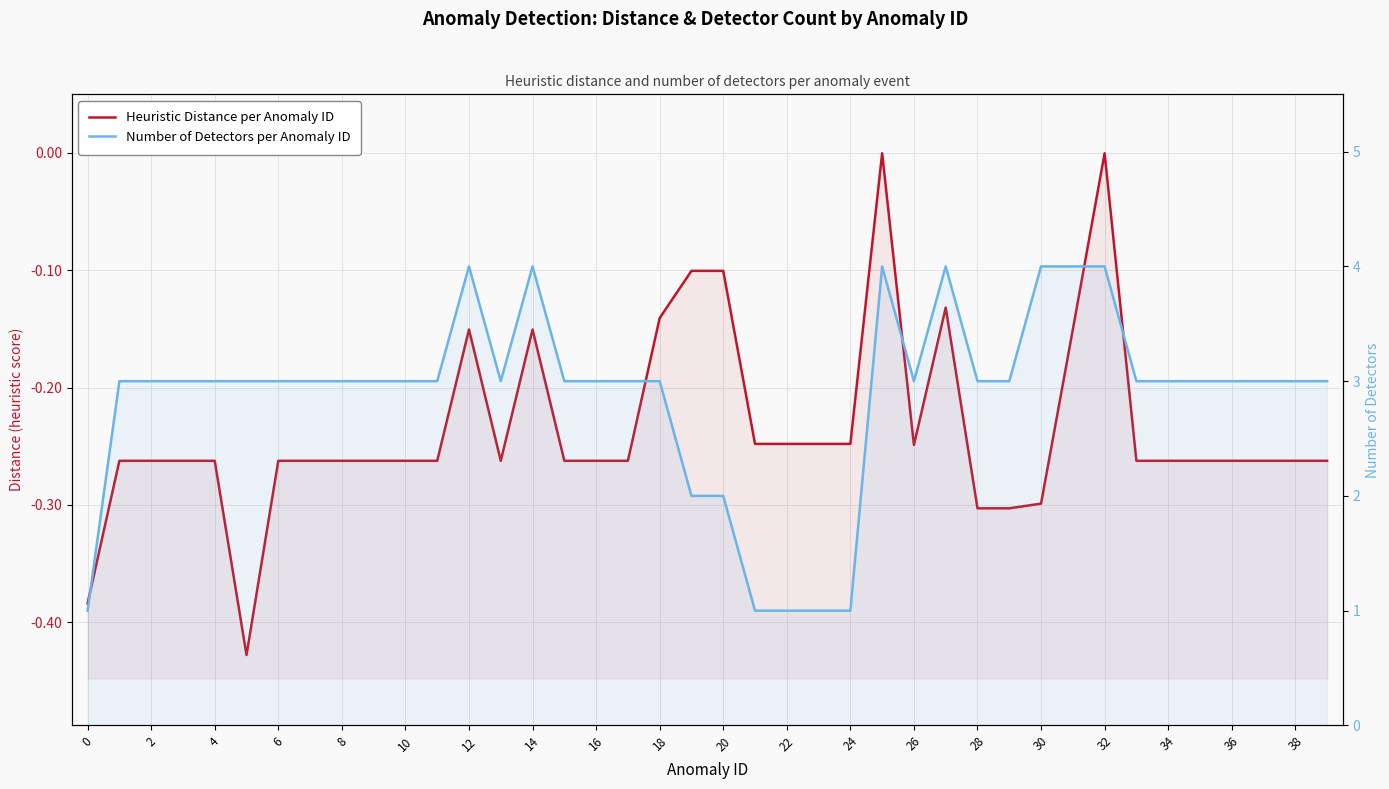

Rank the series by their average value, from lowest to highest.

Heuristic Distance per Anomaly ID, Number of Detectors per Anomaly ID